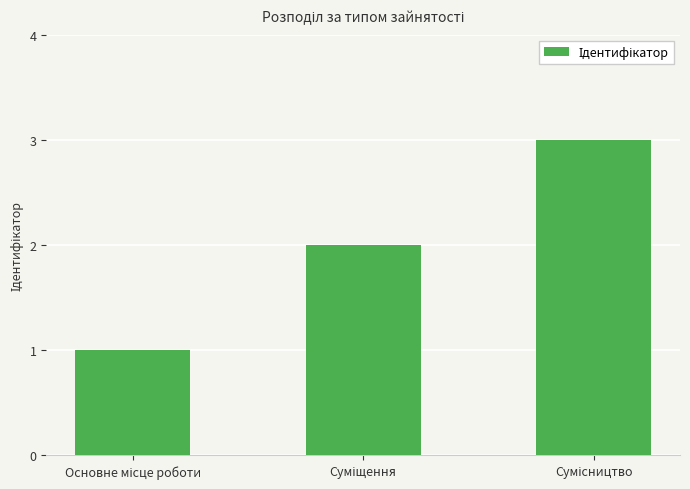

What is the value of the 3rd bar from the left?

3